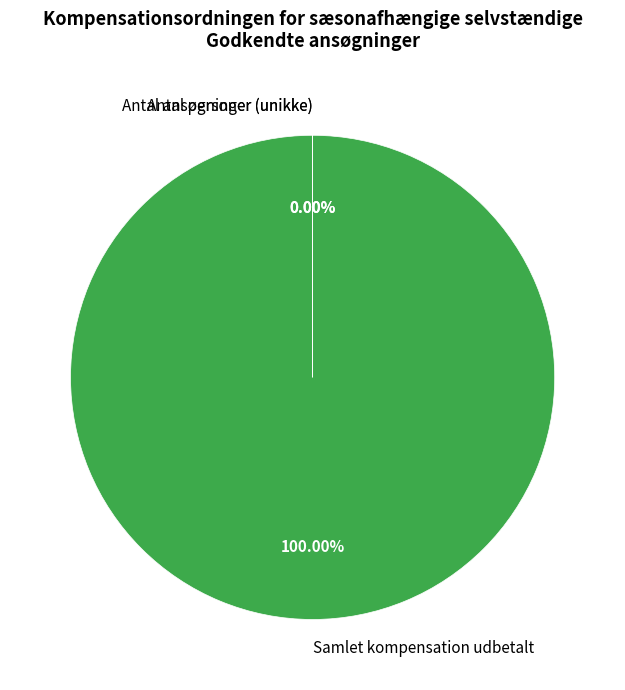

Is there any slice that represents more than half of the pie?

Yes